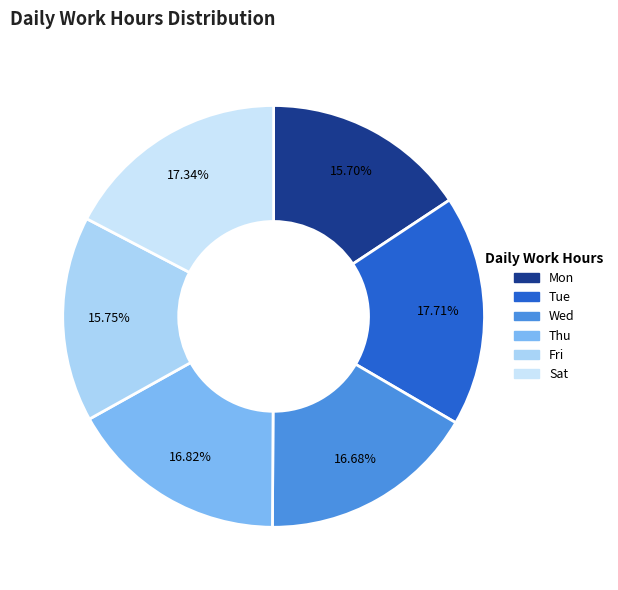

To the nearest percent, what is the difference between the largest and smallest slice percentages?

2%